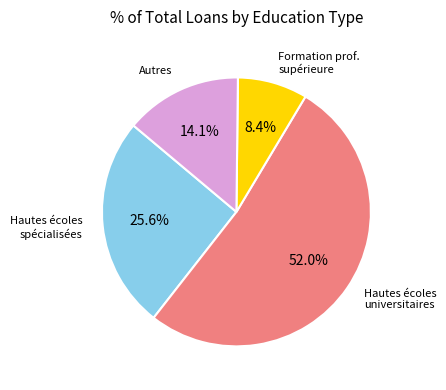

Is the sum of Hautes écoles spécialisées and Autres greater than half?

No